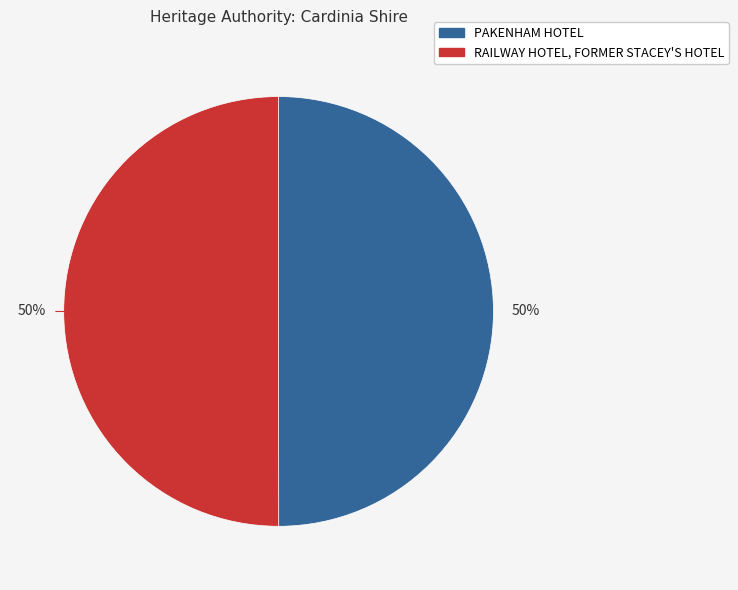

How many segments does this pie chart have?

2